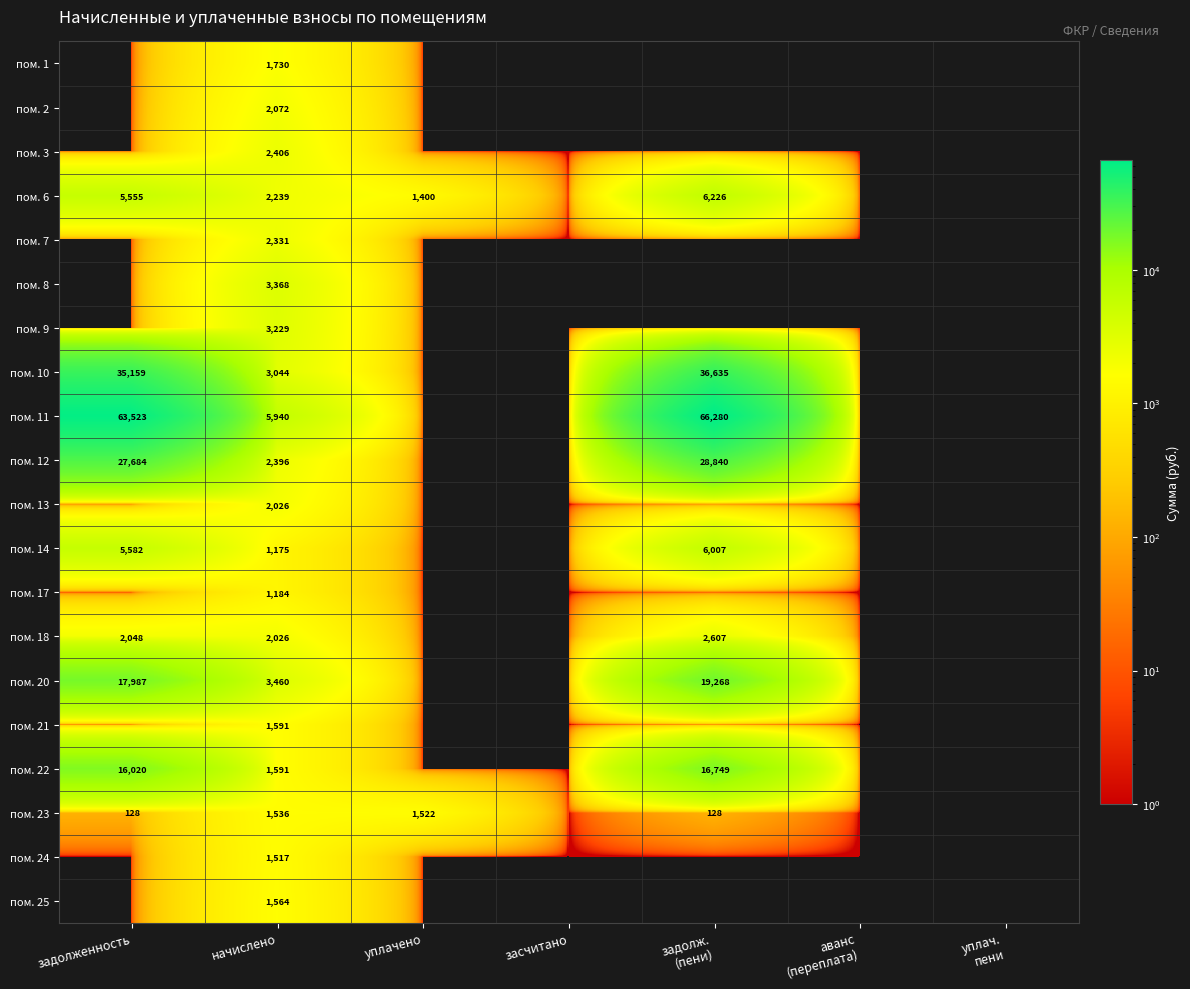

Count the number of categories in the chart.

7